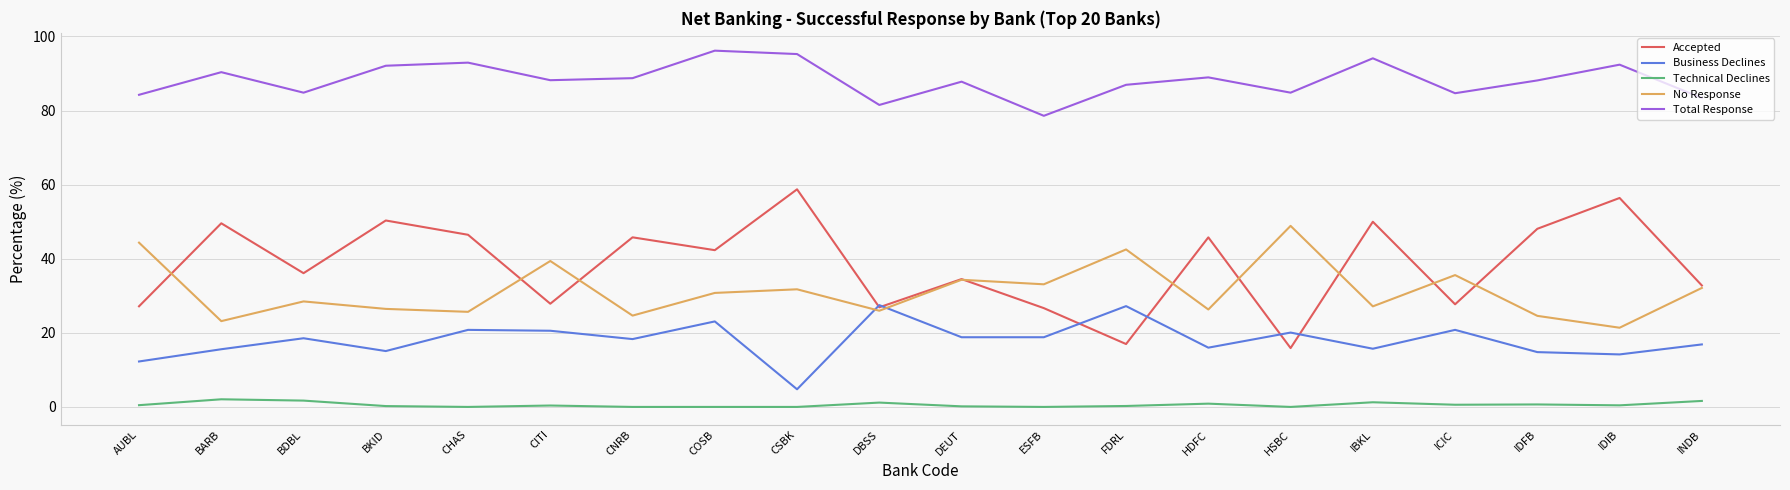

Which series changed the most between HDFC and IDIB?

Accepted